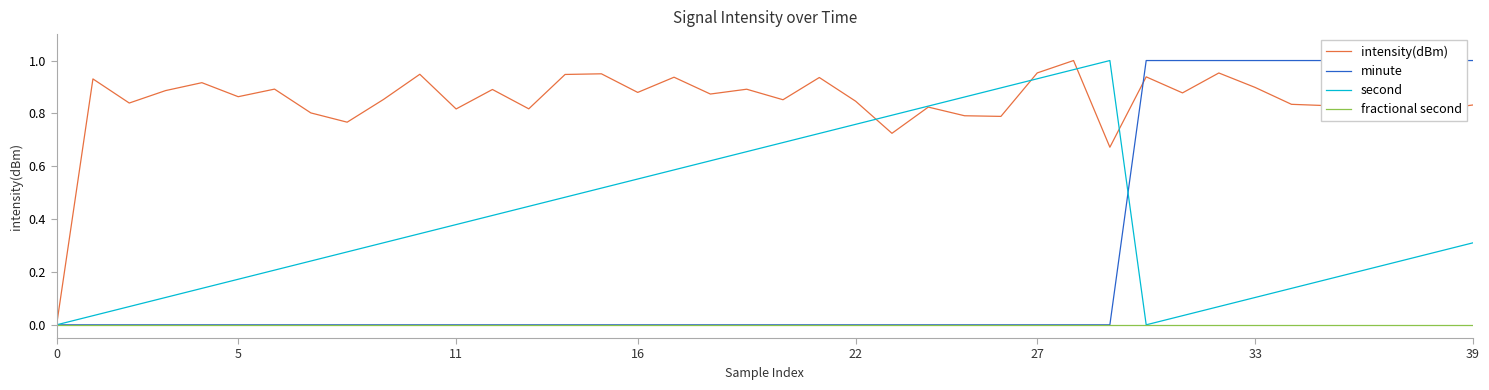

What is the difference between the highest and lowest values at 26?

0.9